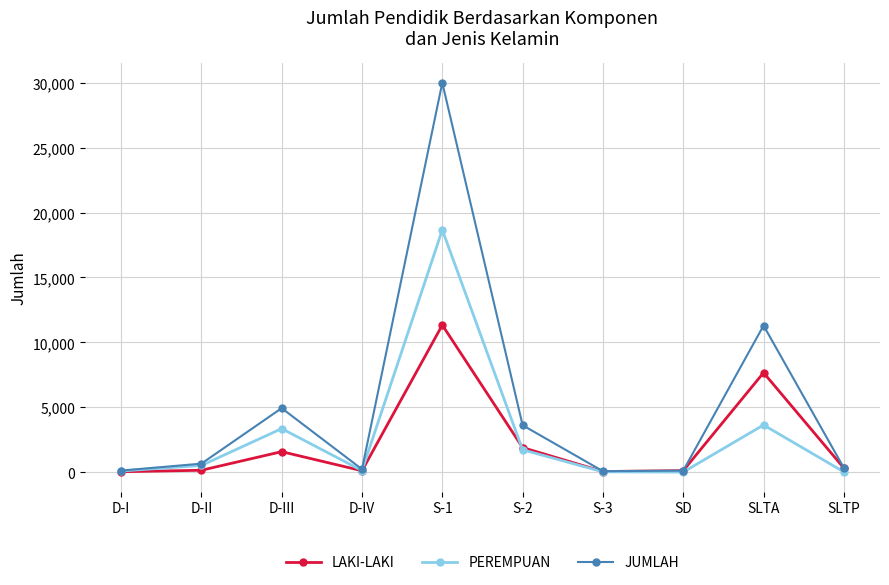

Is the value of JUMLAH at SLTA greater than the value of LAKI-LAKI at D-II?

Yes